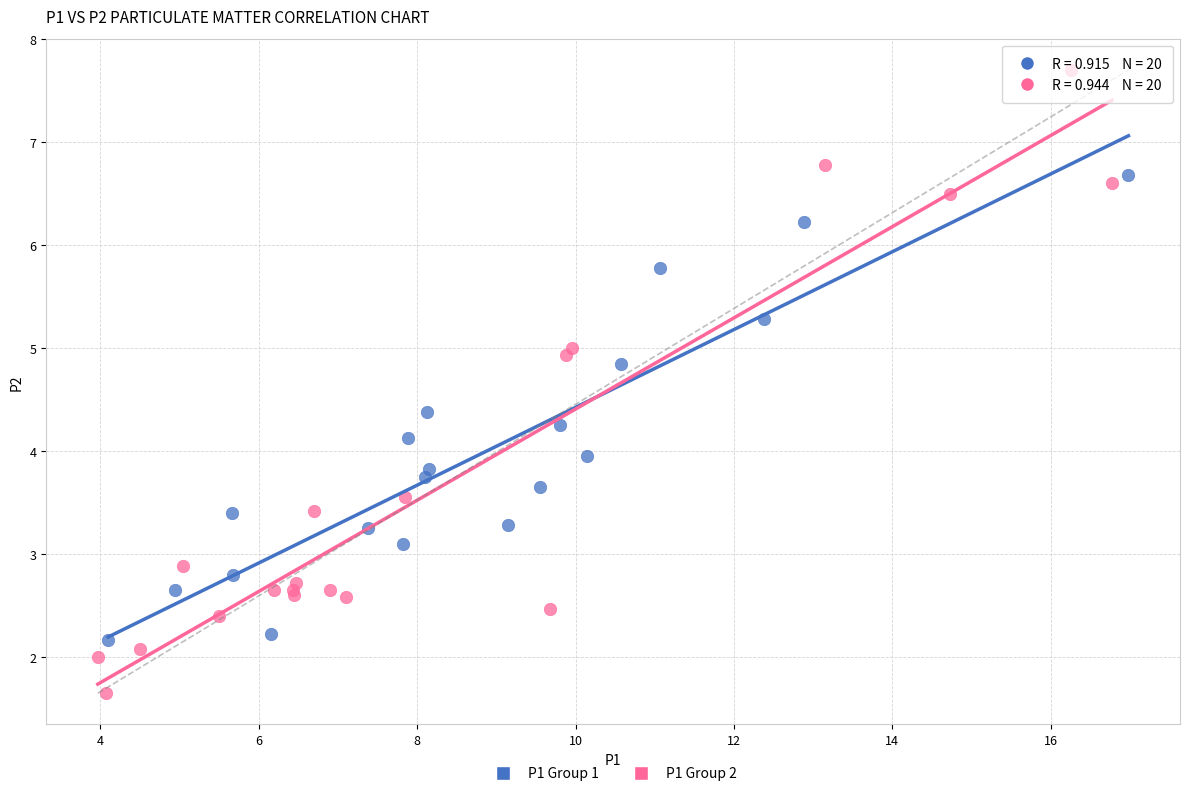

Which series has the largest Y range (max minus min)?

P1 Group 2